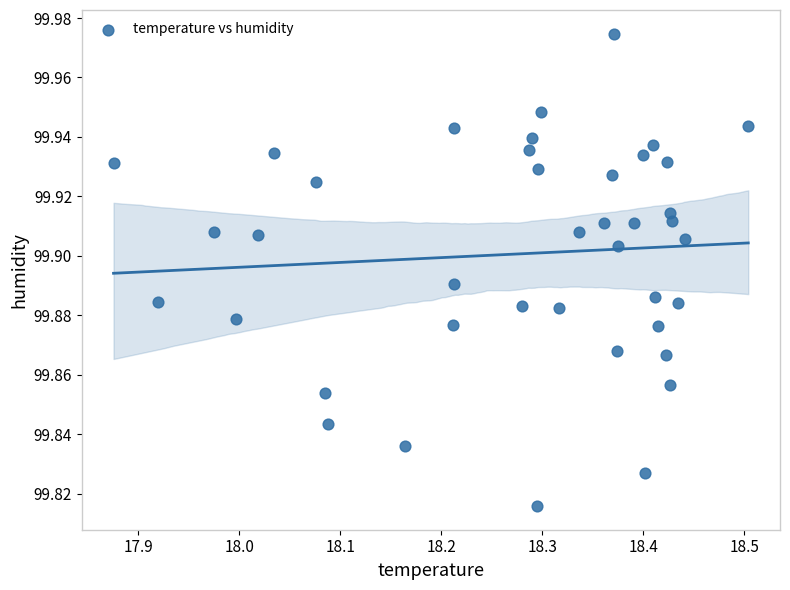

What is the range of X values (max minus min)?

0.6